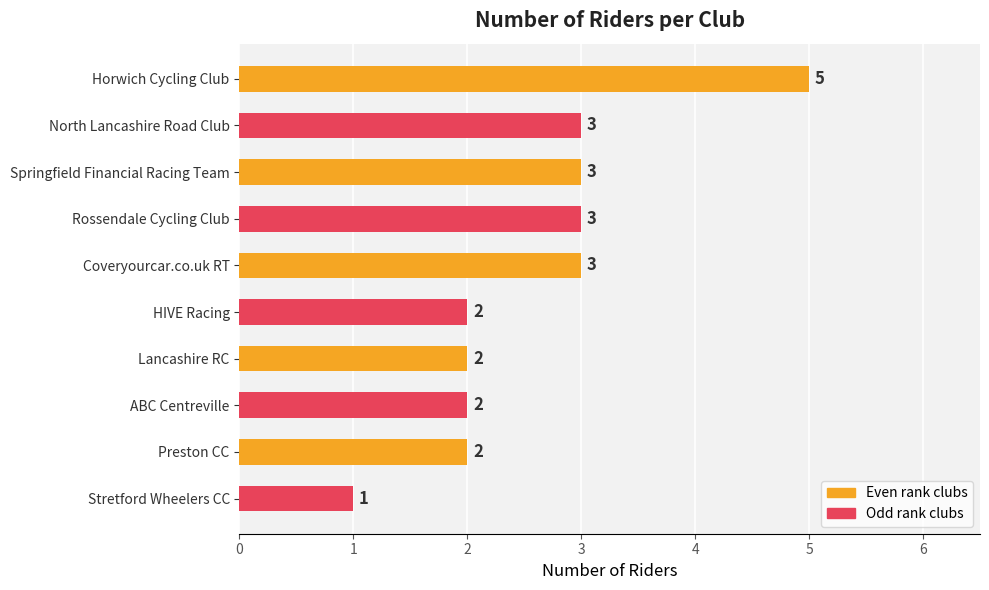

Is it true that the value at ABC Centreville is 2?

True